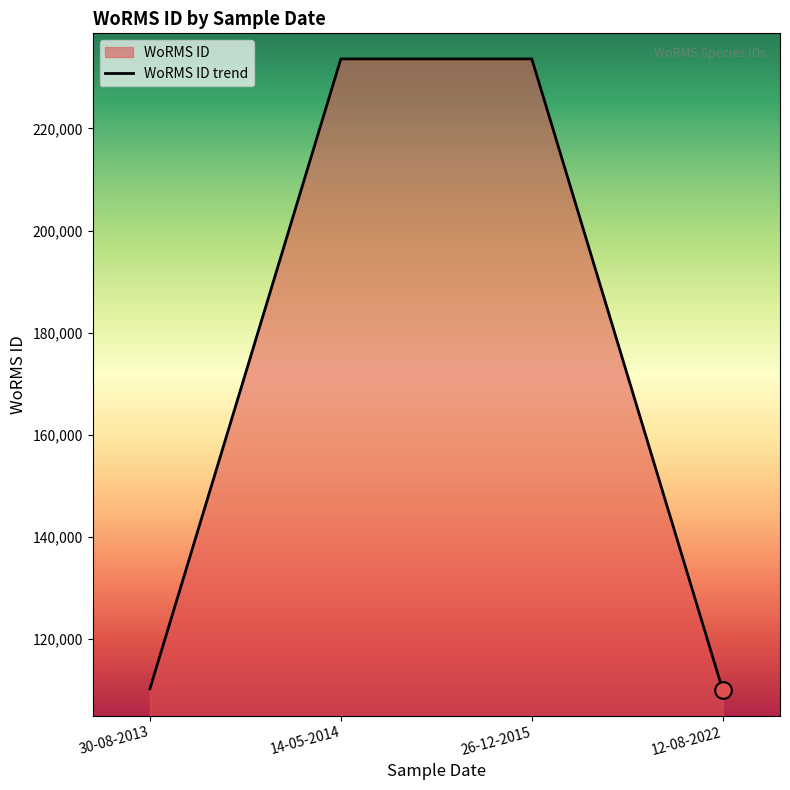

How many values are below 233592?

2